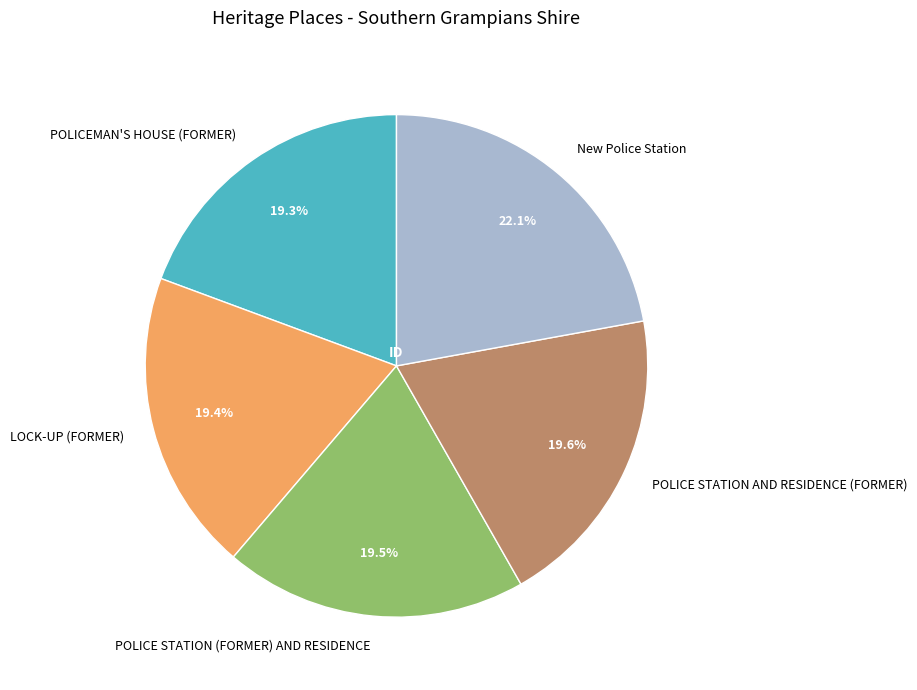

What portion of the pie excludes POLICE STATION (FORMER) AND RESIDENCE?

80.5%